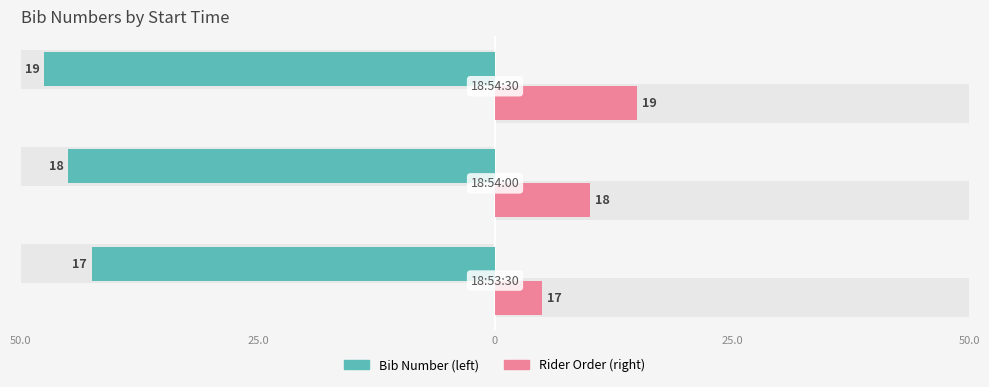

What is the average value?

18